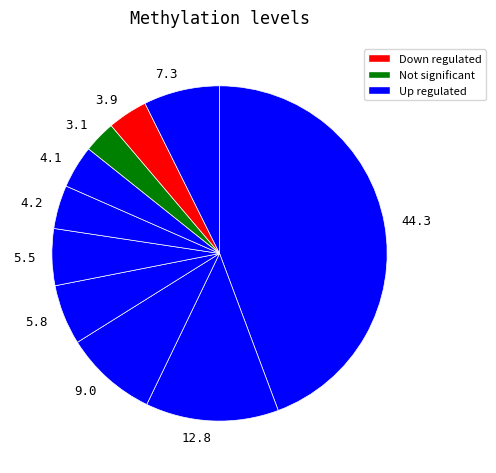

Which slice is the smallest?

3.1